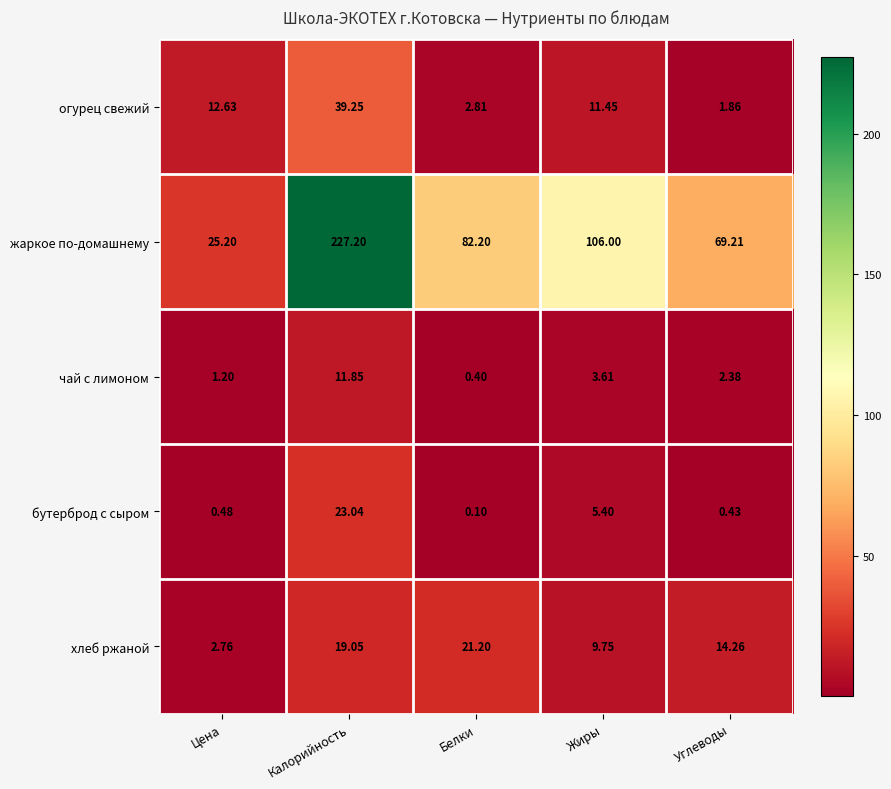

Between Калорийность and Углеводы, which series saw the biggest shift?

жаркое по-домашнему